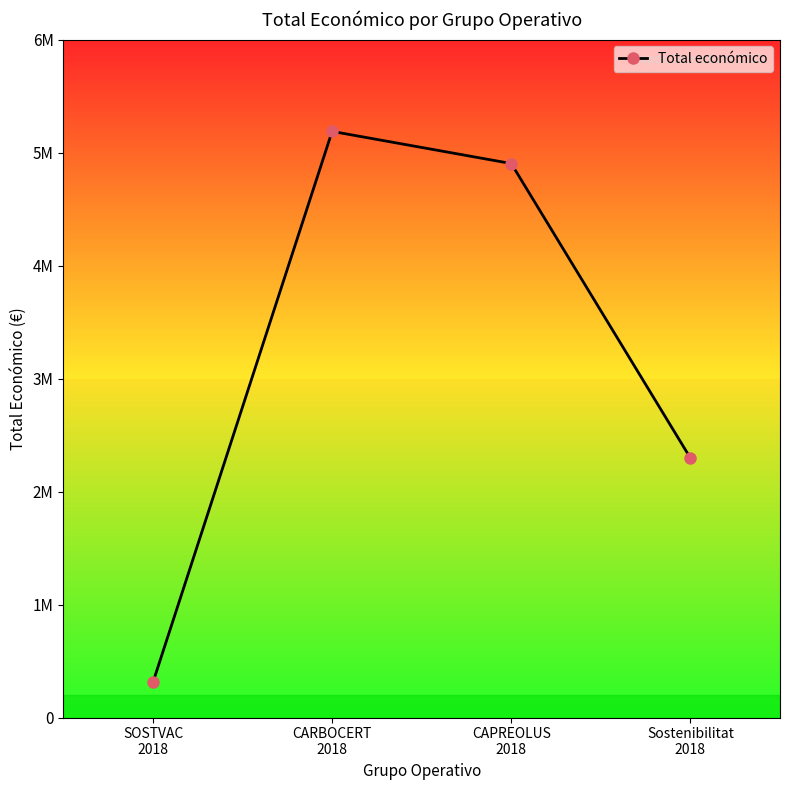

Is this an area chart (filled region under the line)?

No